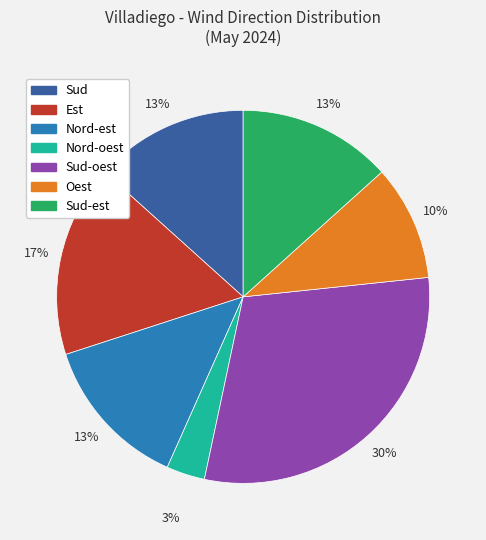

To the nearest percent, what is the average slice percentage?

14%